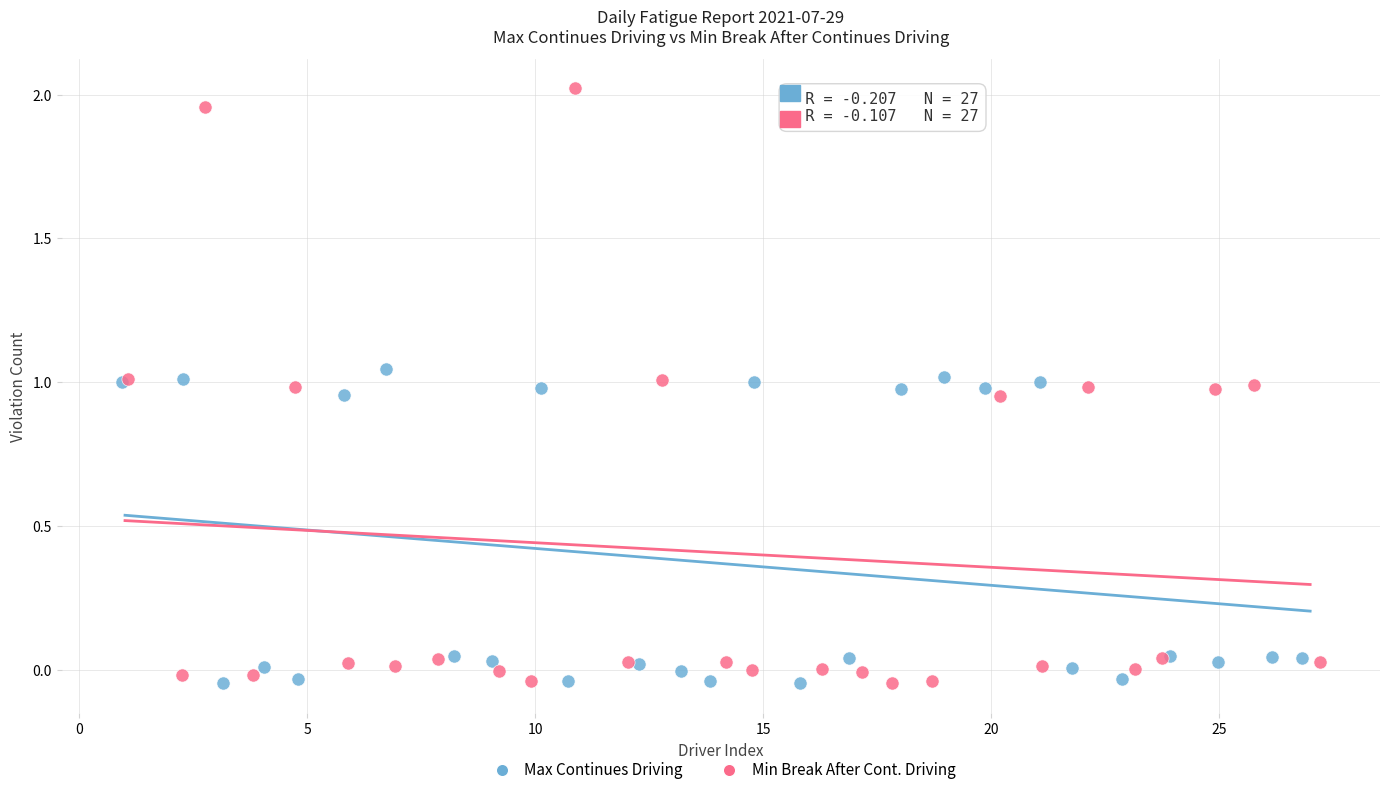

Which series has the widest spread of Y values?

Min Break After Cont. Driving